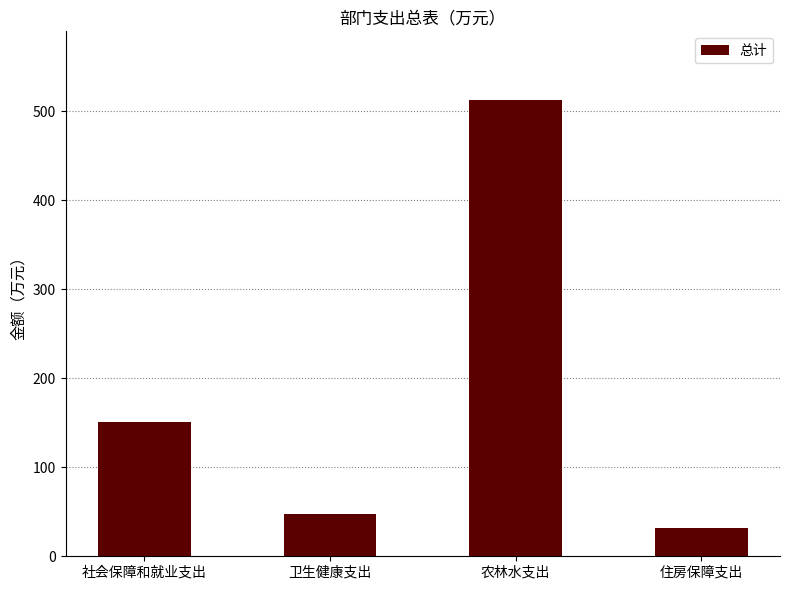

Where is the data nearest to the value 272?

社会保障和就业支出